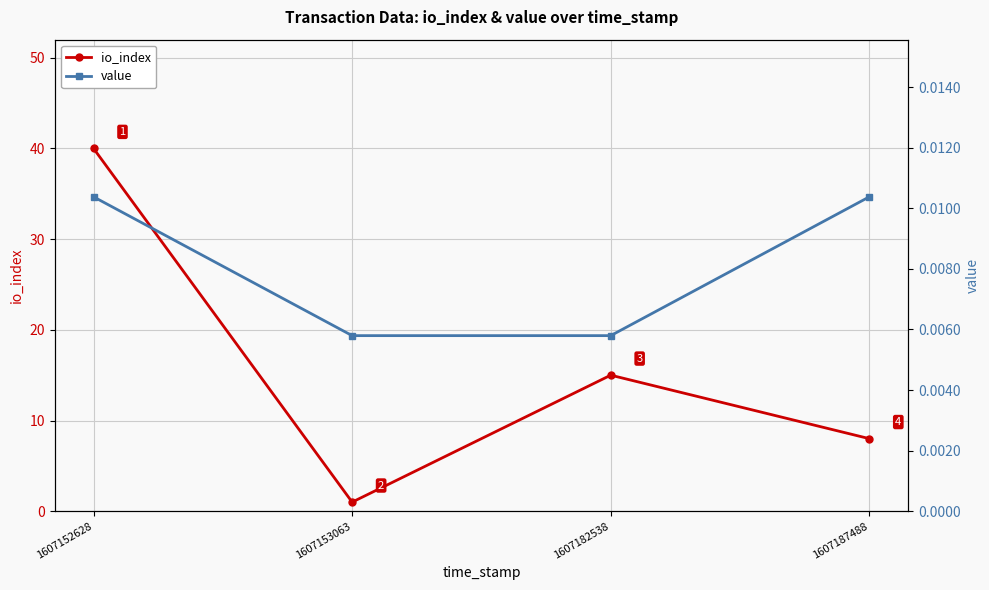

Is this an area chart (filled region under the line)?

No